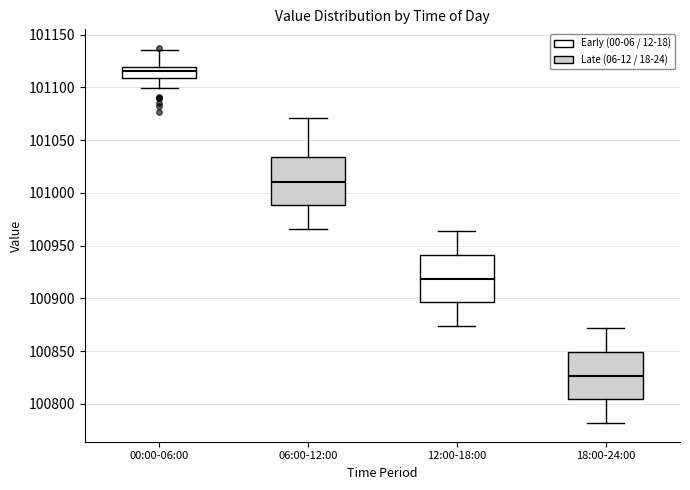

Reading left to right, transcribe this box plot: for each box, give where its median line is, the range the box spans, and where its two whiskers end, as read against the y-axis. The values are not printed on the chart, so give them approximately, as read against the axis.

00:00-06:00: median 101115, box 101110 to 101120, whiskers 101100 to 101135
06:00-12:00: median 101010, box 100990 to 101035, whiskers 100965 to 101070
12:00-18:00: median 100920, box 100895 to 100940, whiskers 100875 to 100965
18:00-24:00: median 100825, box 100805 to 100850, whiskers 100780 to 100870